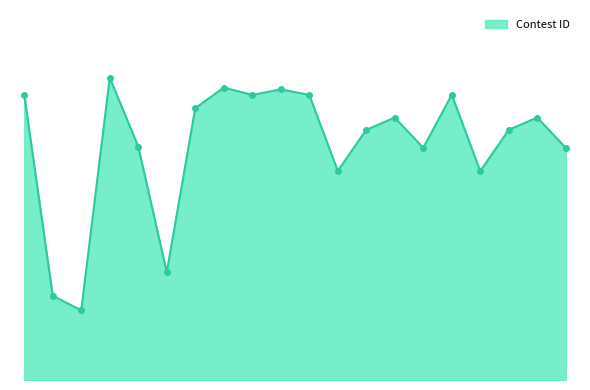

Does the chart have visible grid lines?

No